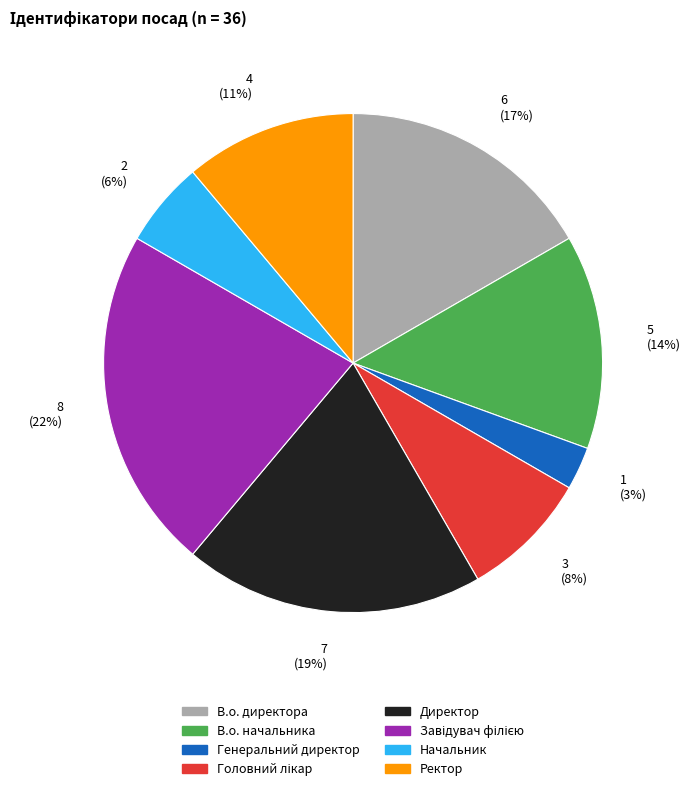

Count the number of slices in the pie.

8